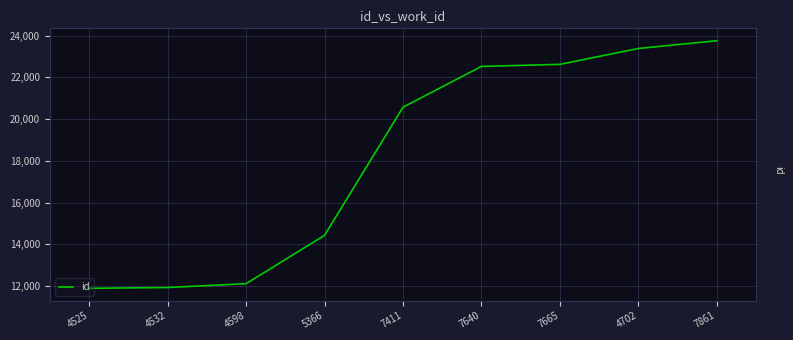

Read the value at 4532.

11924